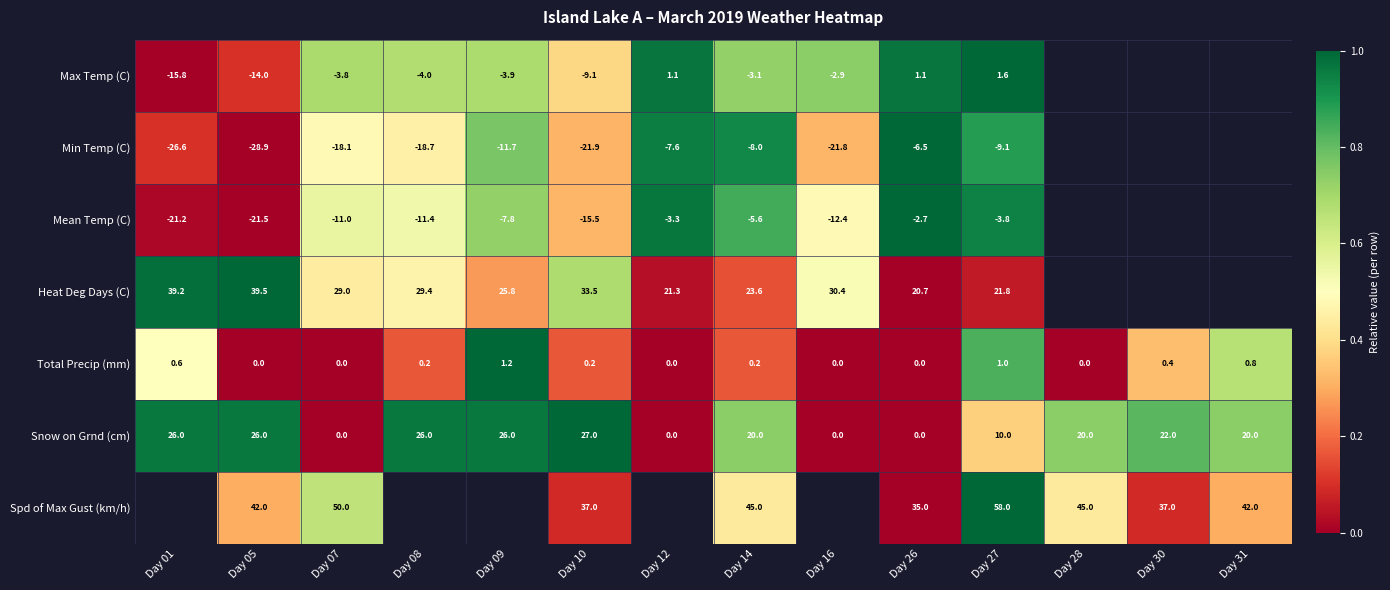

Which category has the highest value across all series?

Day 27